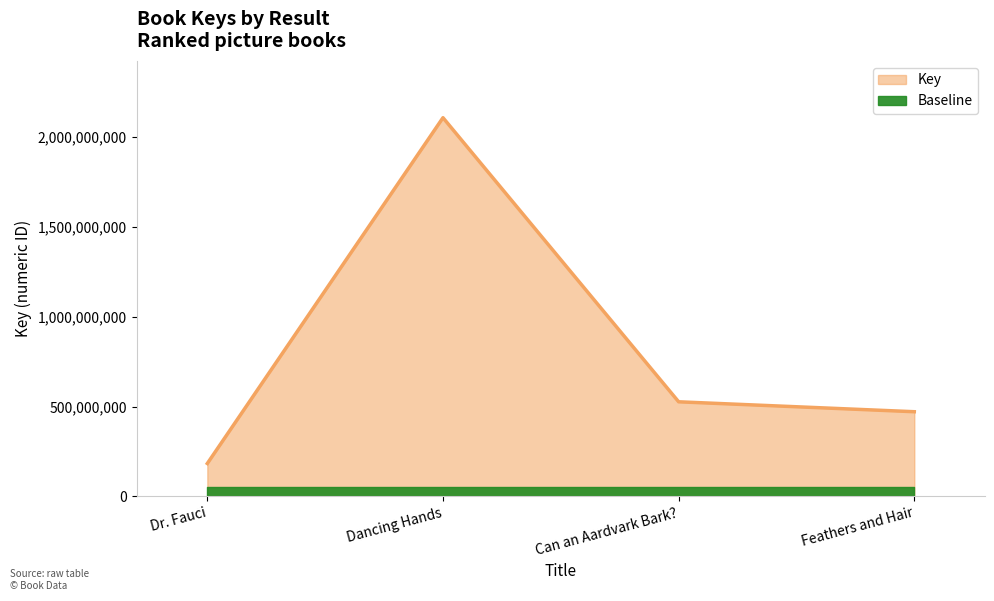

Which has a higher value, Dr. Fauci or Dancing Hands?

Dancing Hands